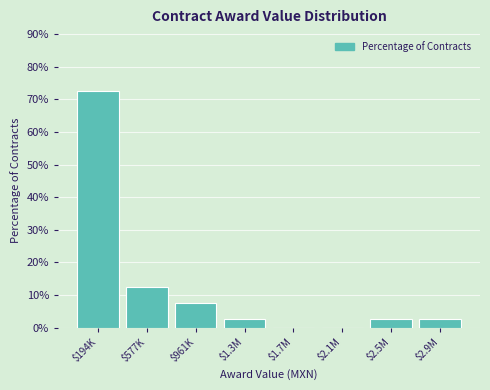

What value does the data have at $961K?

7.5